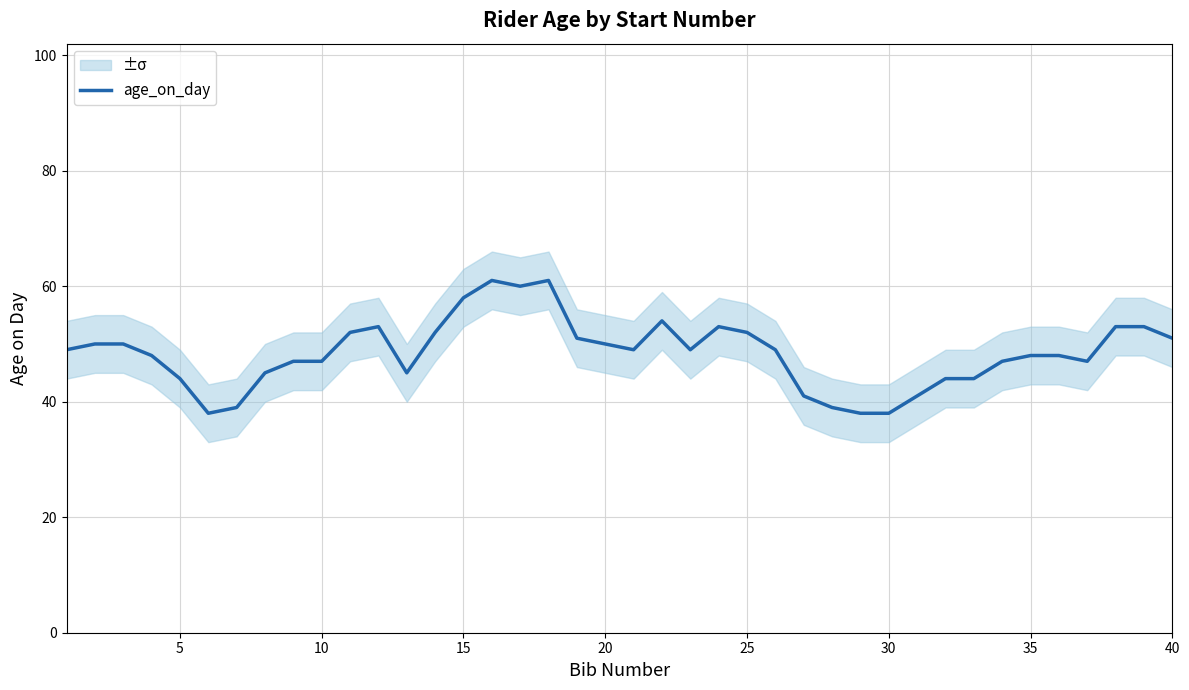

How many interior local peaks (higher than both neighbors) does the data have?

5